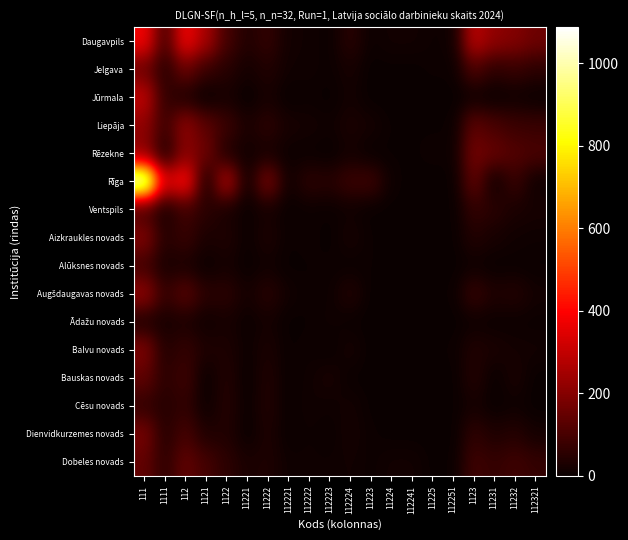

How many distinct data groups are displayed?

16